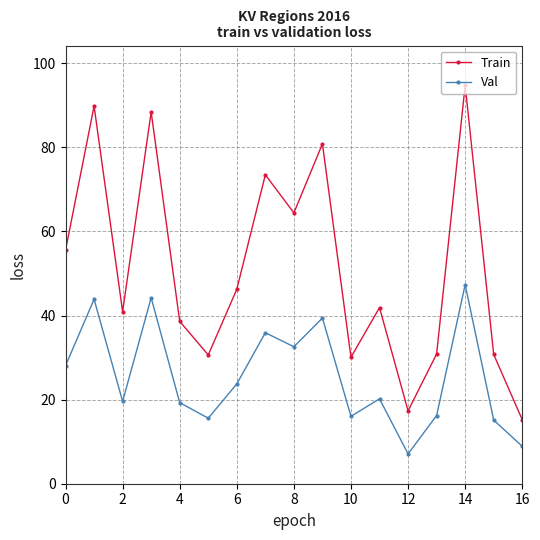

True or false: Val and Train intersect in this chart.

False